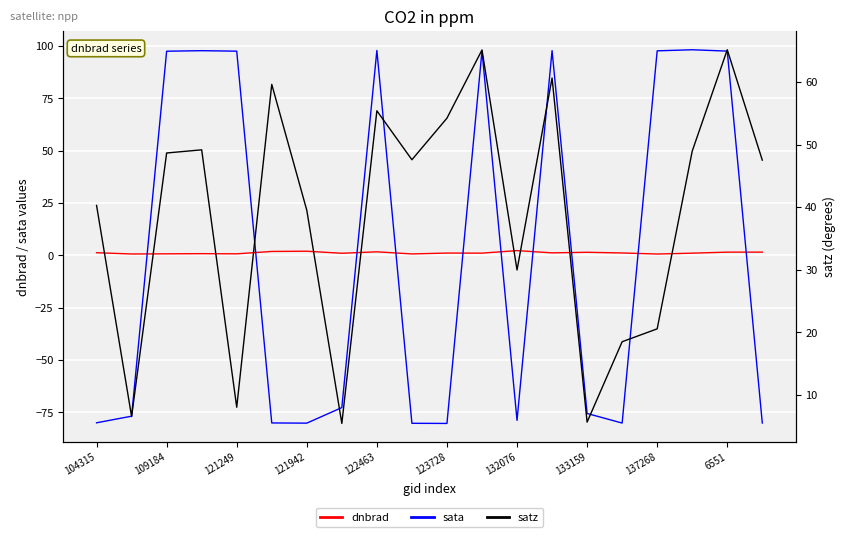

Is it true that sata equals 21.6 at 121249?

False